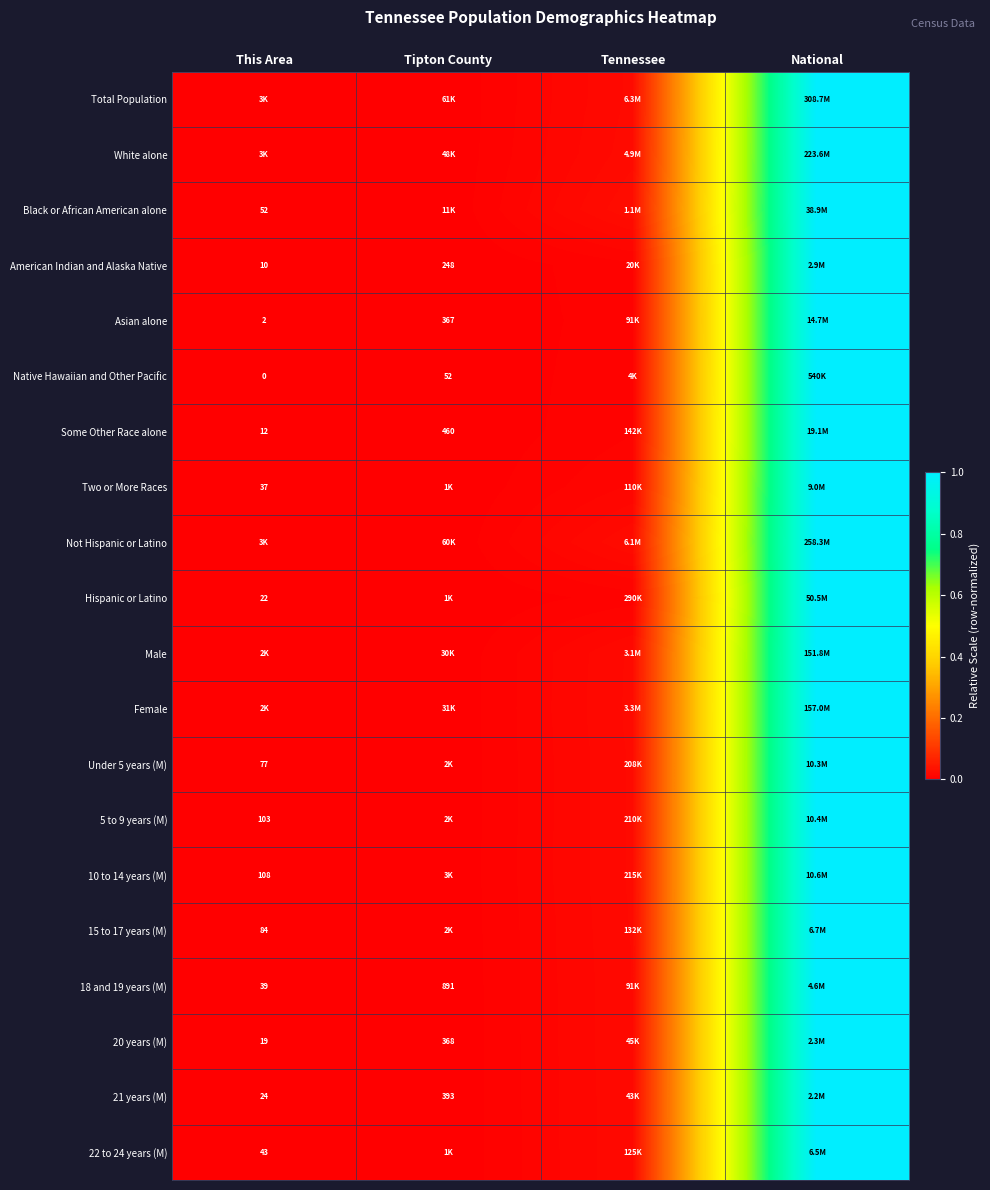

Is the value of Native Hawaiian and Other Pacific at This Area greater than the value of Some Other Race alone at Tipton County?

No